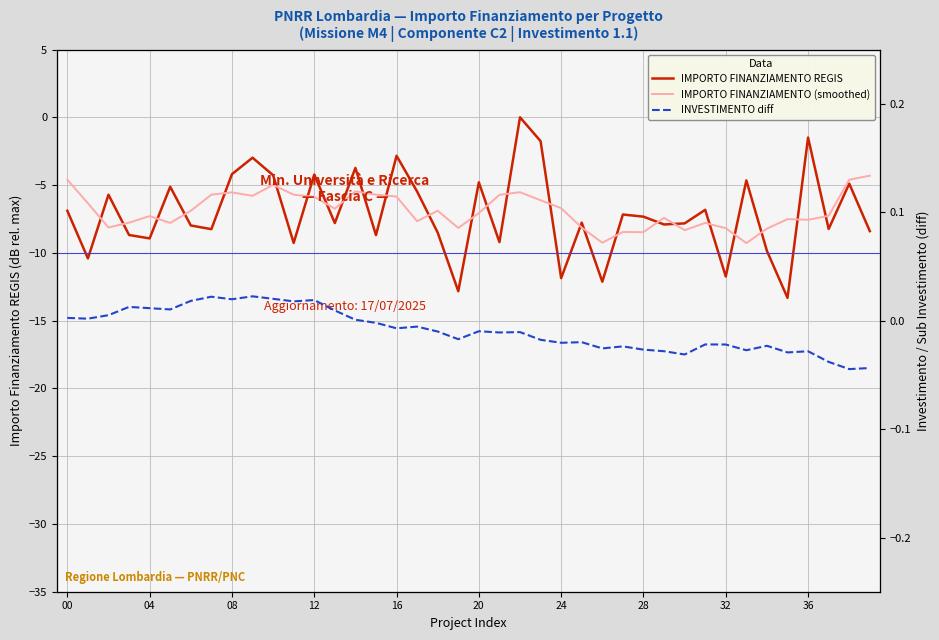

True or false: IMPORTO FINANZIAMENTO (smoothed) has more than 1 points higher than both neighbors.

True